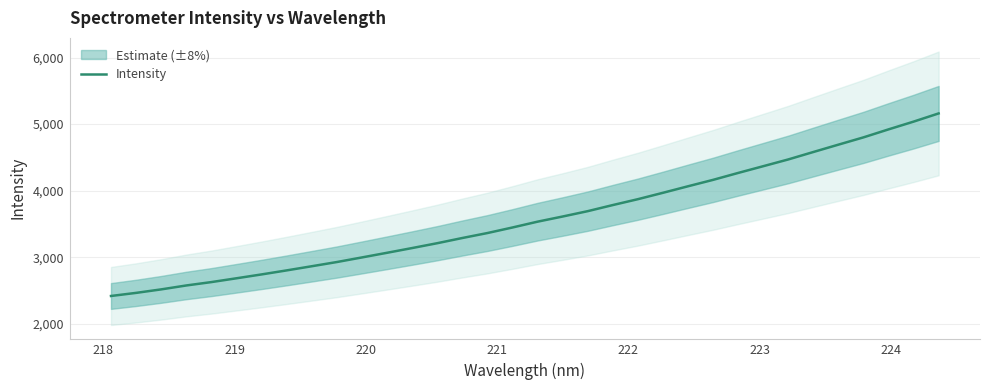

What is the minimum value for Intensity?

2419.6